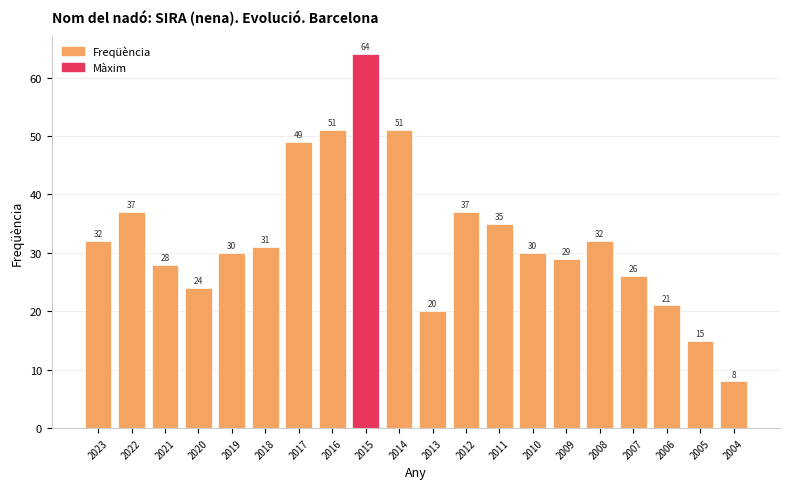

At which category does the chart reach its minimum across all series?

2004